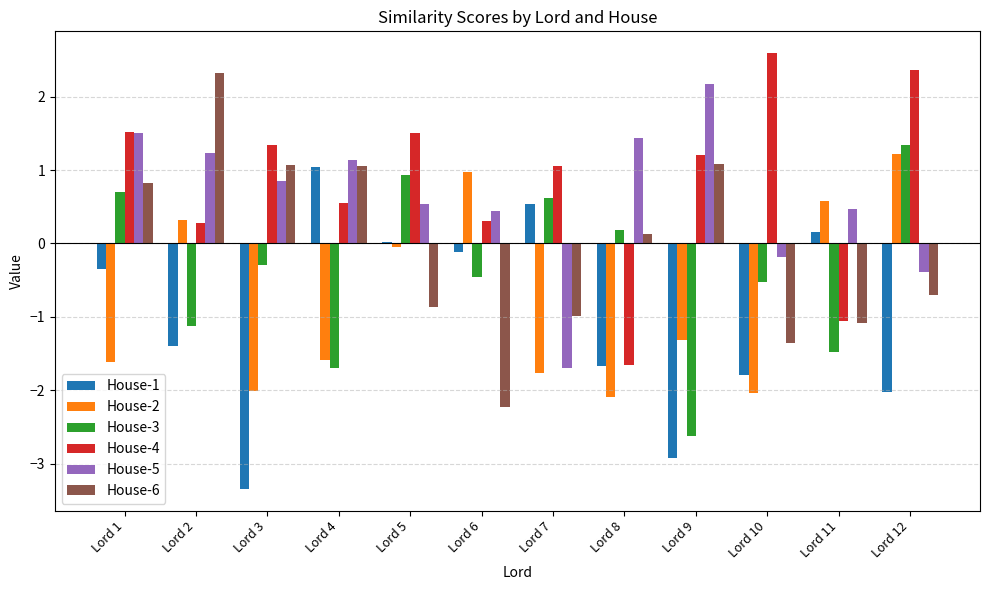

What is the value of the House-4 bar at the 5th from the left?

1.5